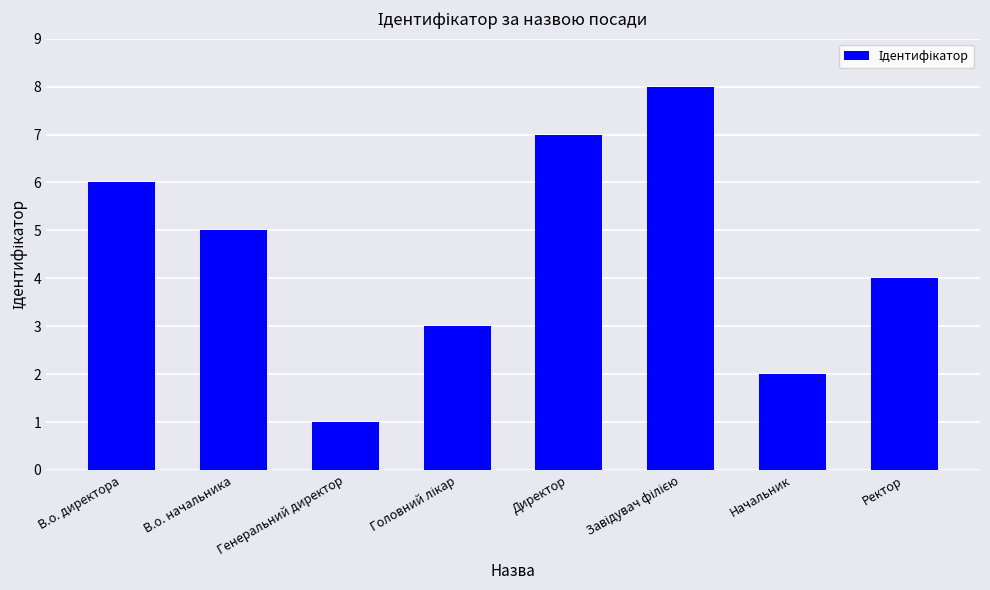

Reading left to right, transcribe all the data shown in this chart.

6	5	1	3	7	8	2	4